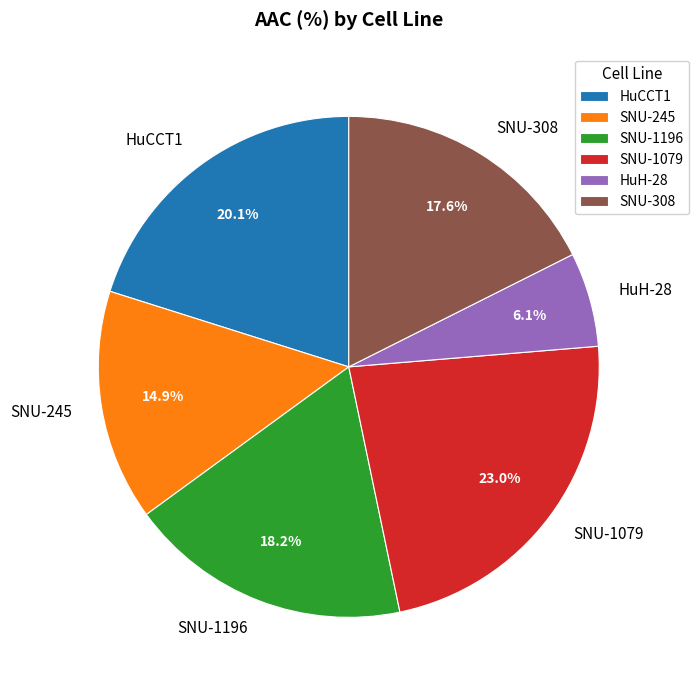

Between SNU-308 and SNU-245, which is larger?

SNU-308